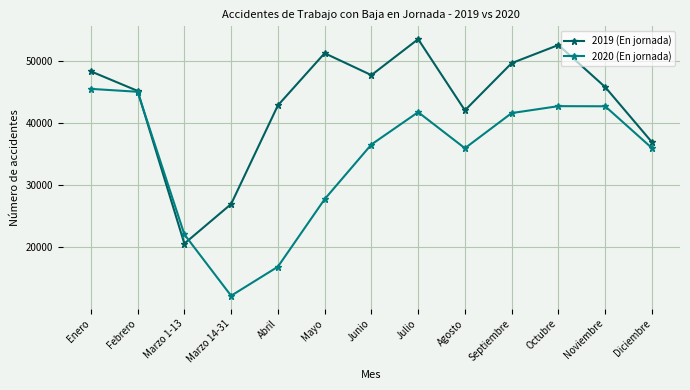

Where is 2020 (En jornada) nearest to the value 28817?

Mayo